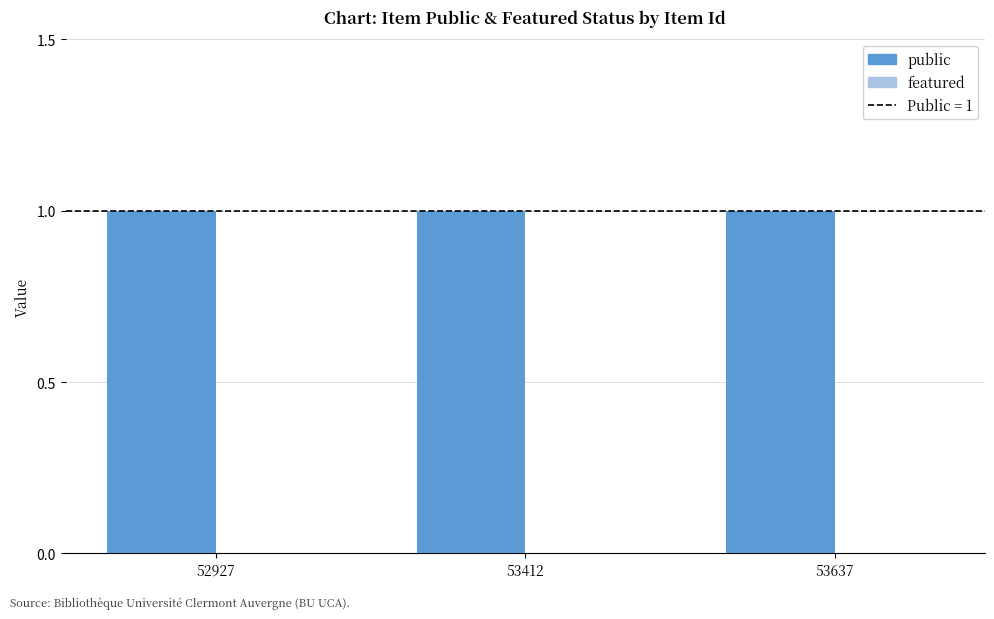

Which category has the highest value across all series?

52927